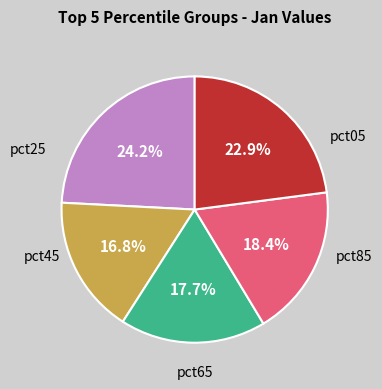

Is there a majority slice in this chart?

No